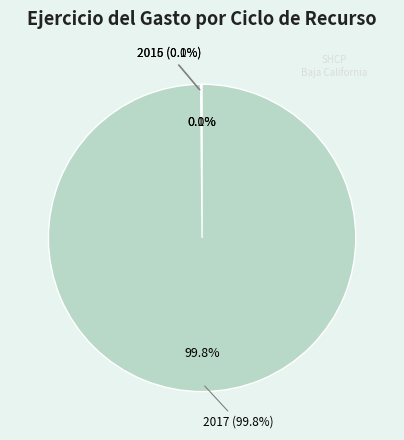

Between 2016 and 2015, which is larger?

2016